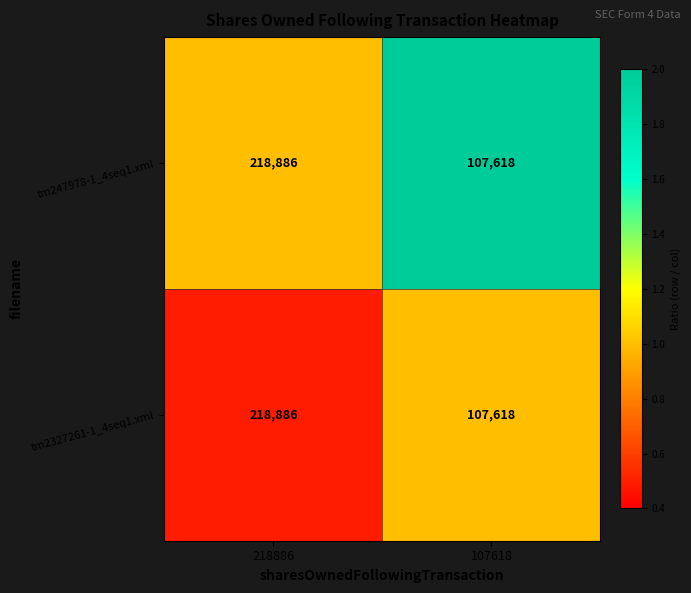

At which category is the sum across all series the highest?

218886